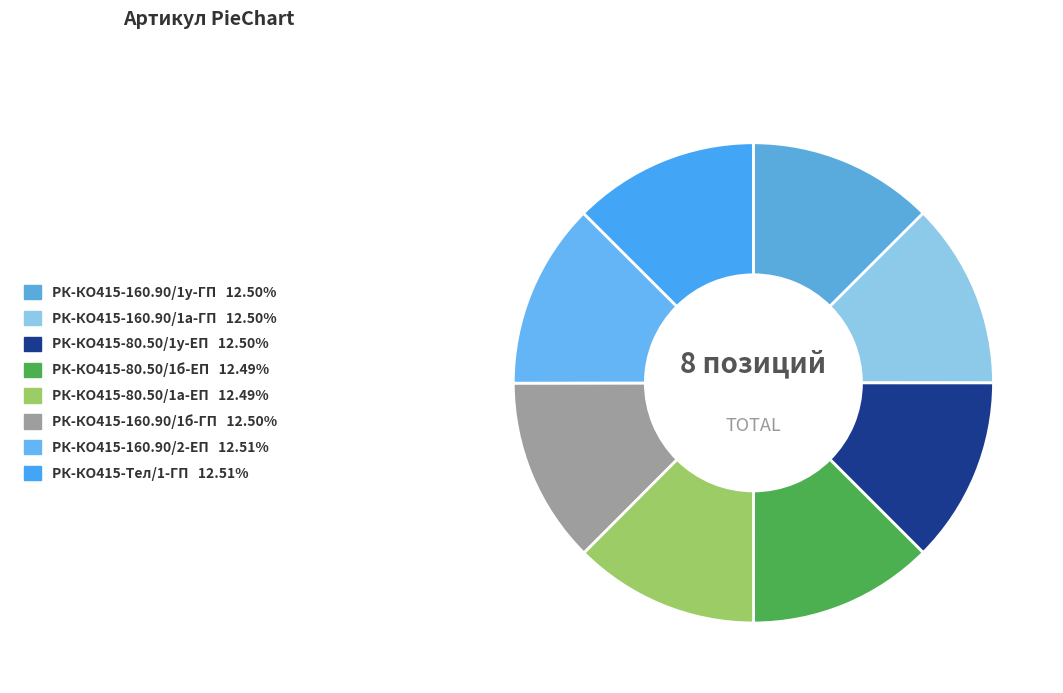

Count the number of slices in the pie.

8